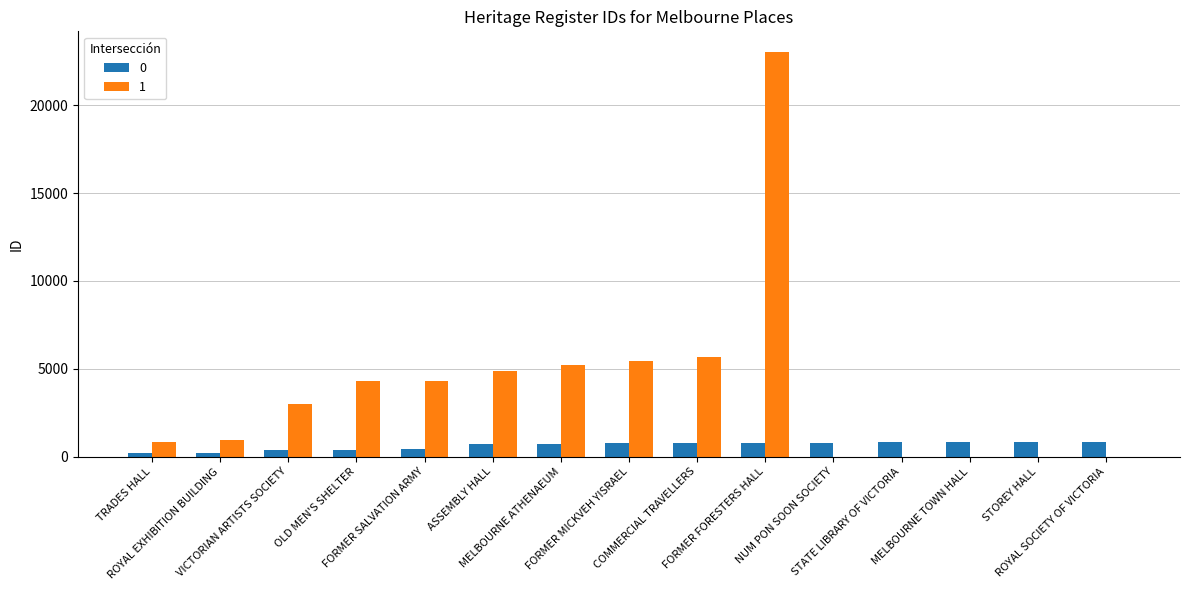

How many groups of bars are there?

15